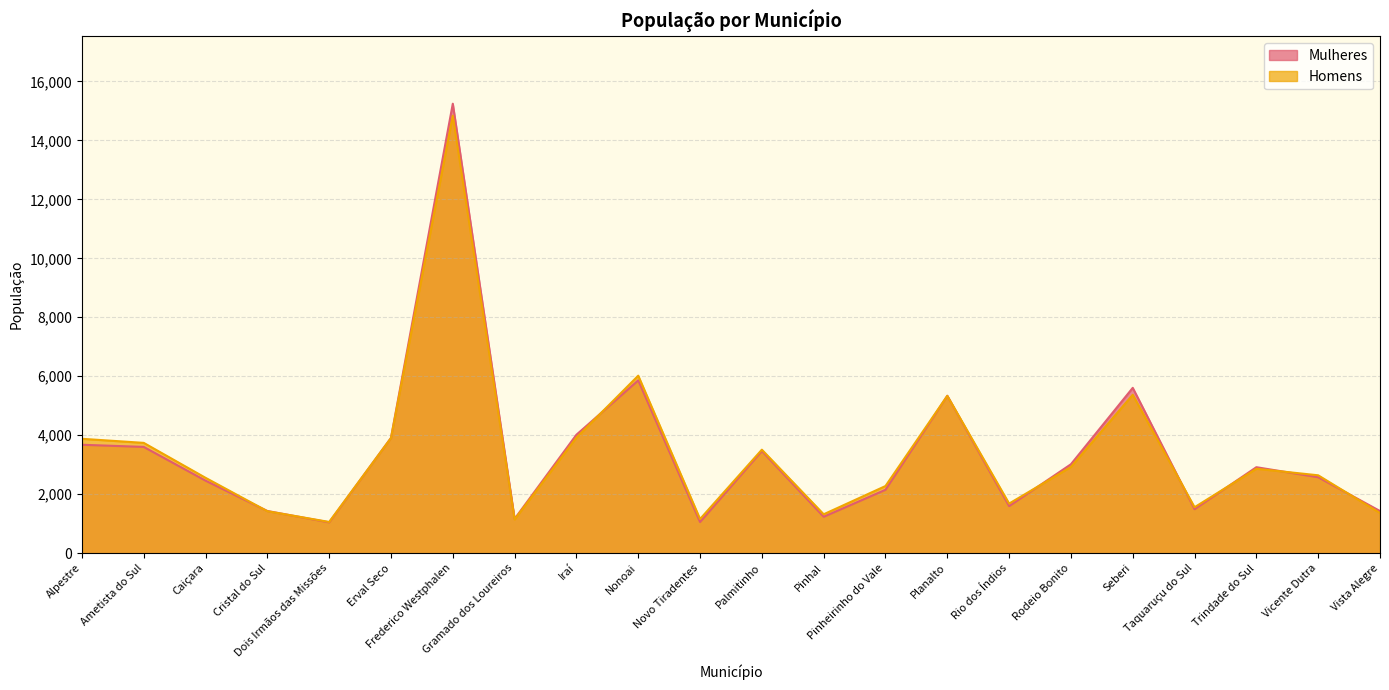

True or false: Mulheres and Homens intersect in this chart.

True